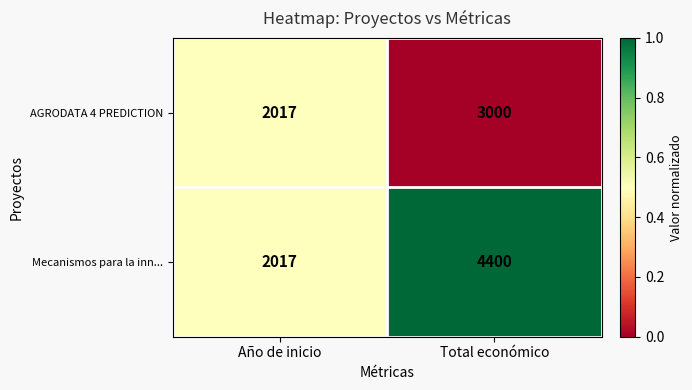

What is the difference between the Mecanismos para la inn... values at Año de inicio and Total económico?

2383